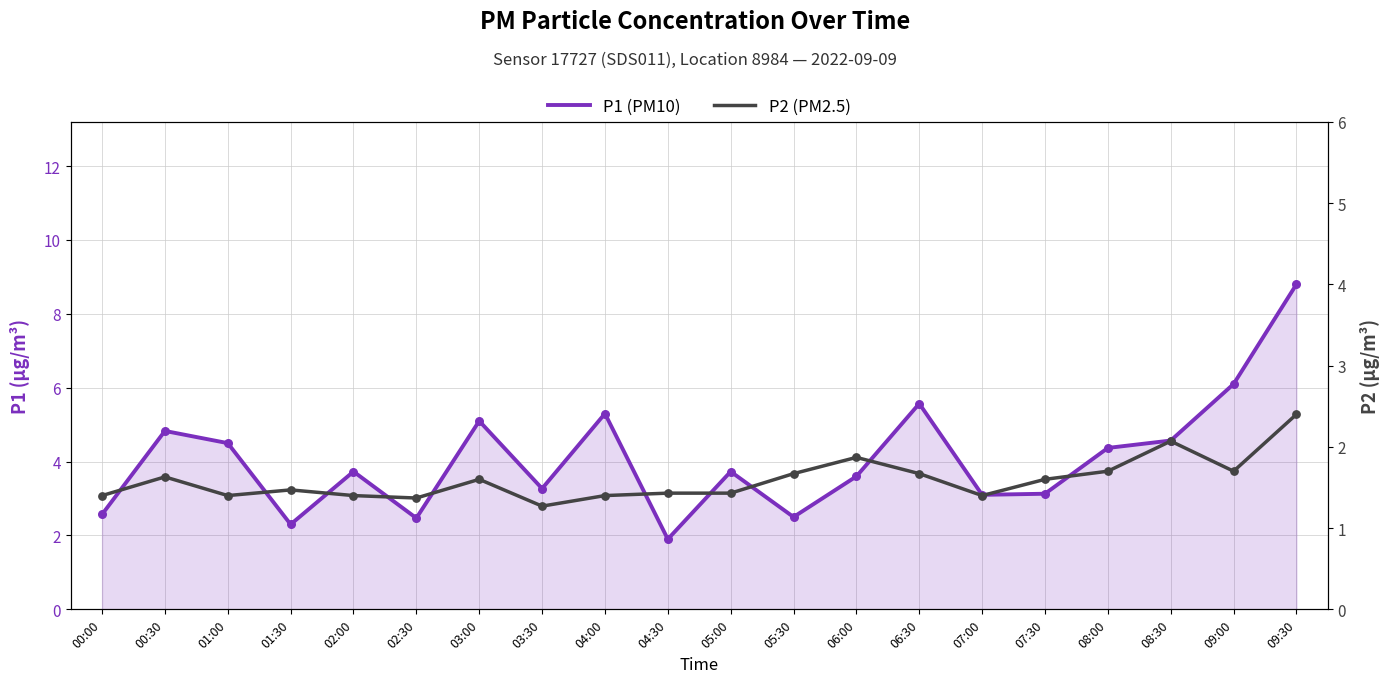

At how many categories does at least one series exceed 6?

2